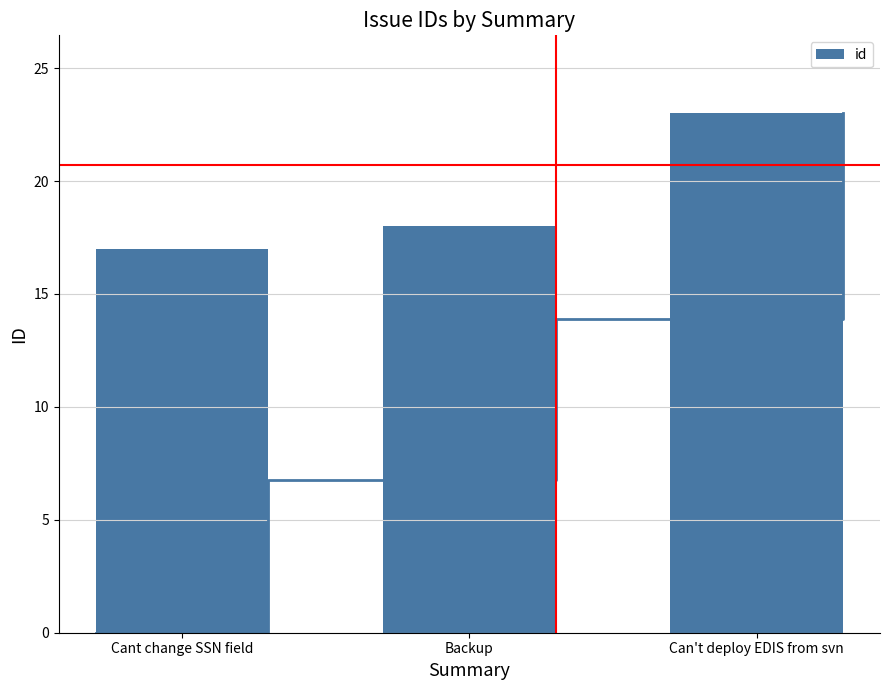

Does the chart contain any negative values?

No